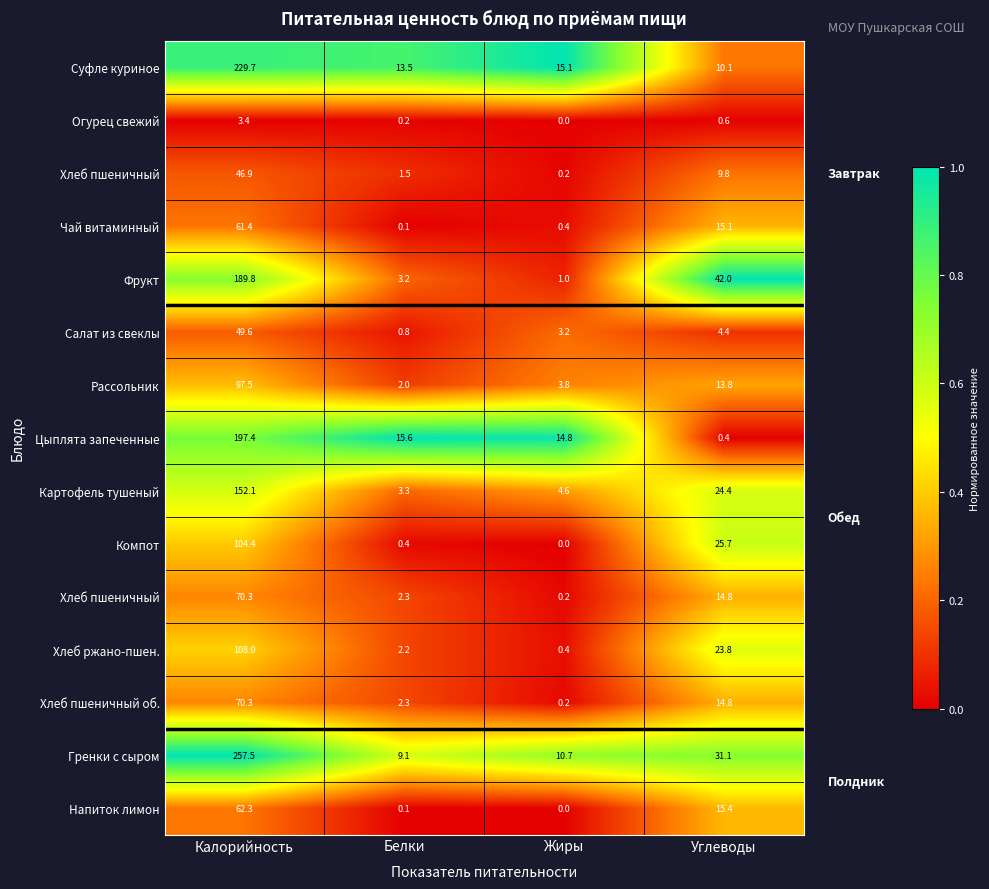

At how many categories does at least one series exceed 0?

4